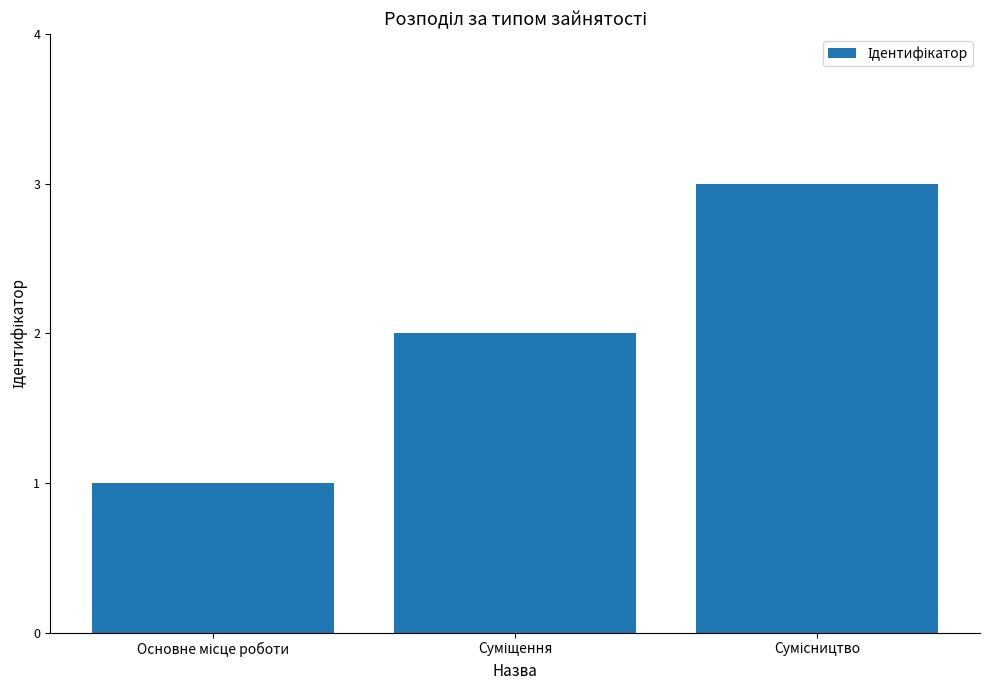

What is the maximum value shown in the chart?

3